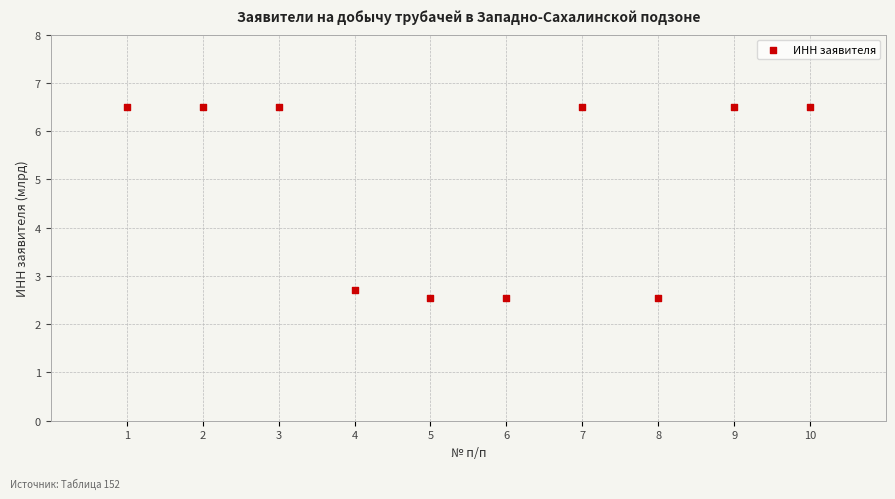

What Y value in the scatter plot is closest to 4?

2.7